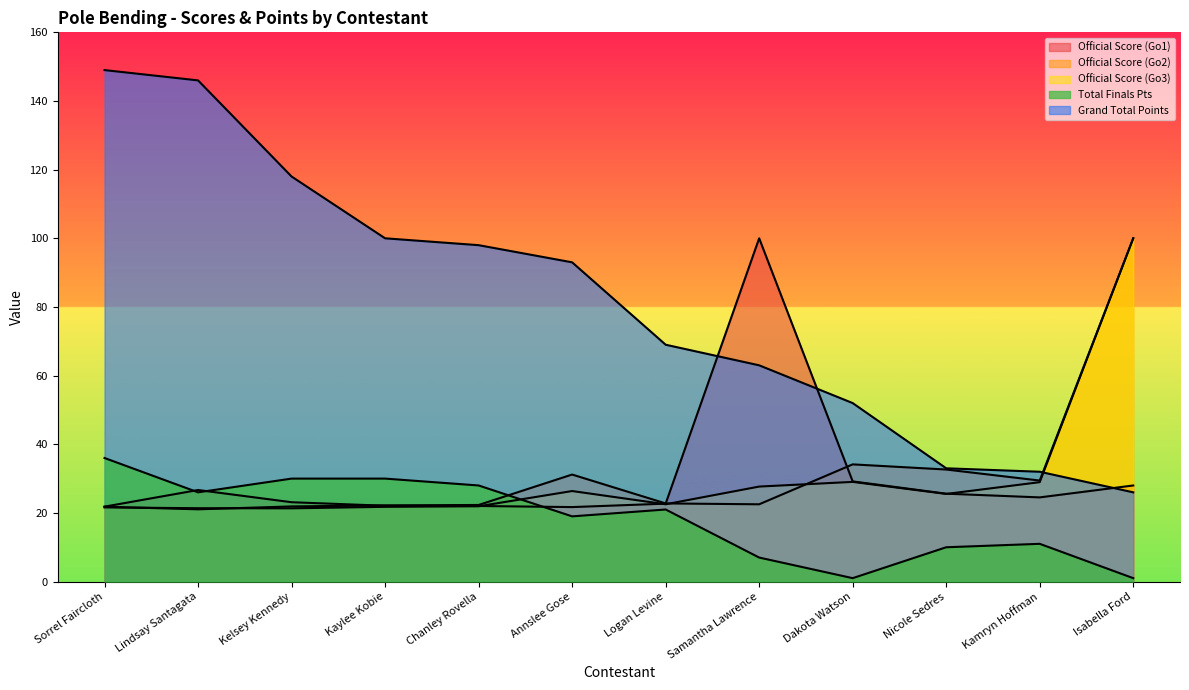

Is the value of Official Score (Go2) at Kamryn Hoffman greater than the value of Total Finals Pts at Kaylee Kobie?

No